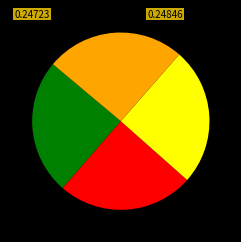

Is there any slice that represents more than half of the pie?

No